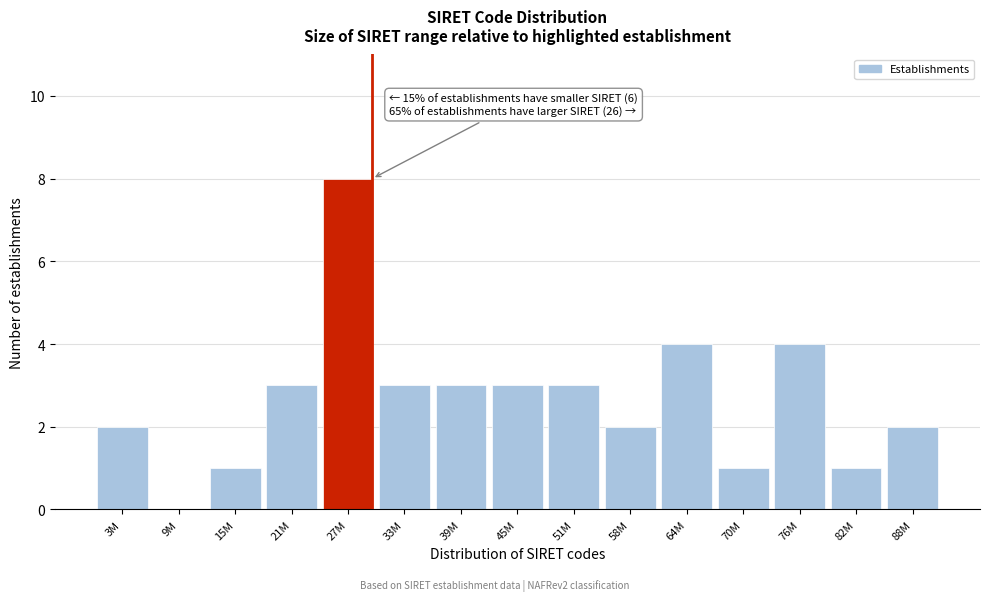

Reading left to right, what are all the values shown in this chart?

3M=2	9M=0	15M=1	21M=3	27M=8	33M=3	39M=3	45M=3	51M=3	58M=2	64M=4	70M=1	76M=4	82M=1	88M=2